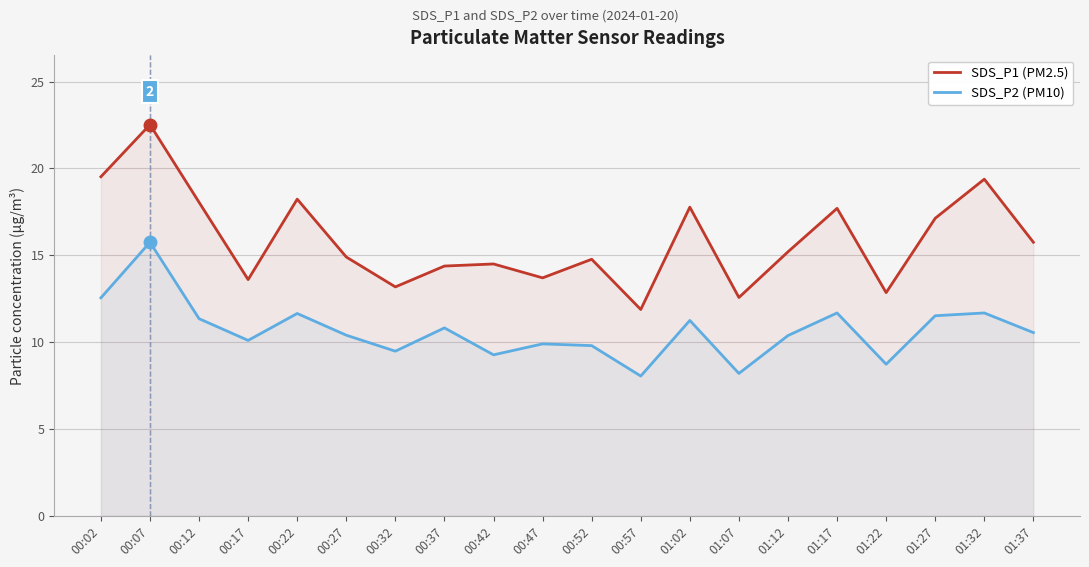

What is the difference between the maximum and minimum values in the SDS_P2 (PM10) series?

7.7